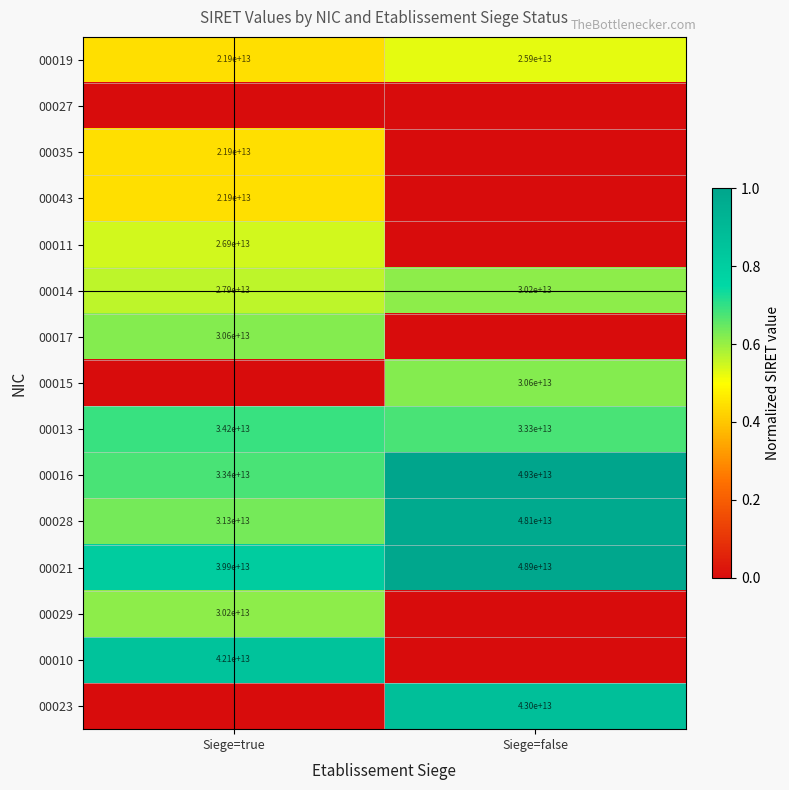

At which label is 00028 closest to 39700000000000?

Siege=true